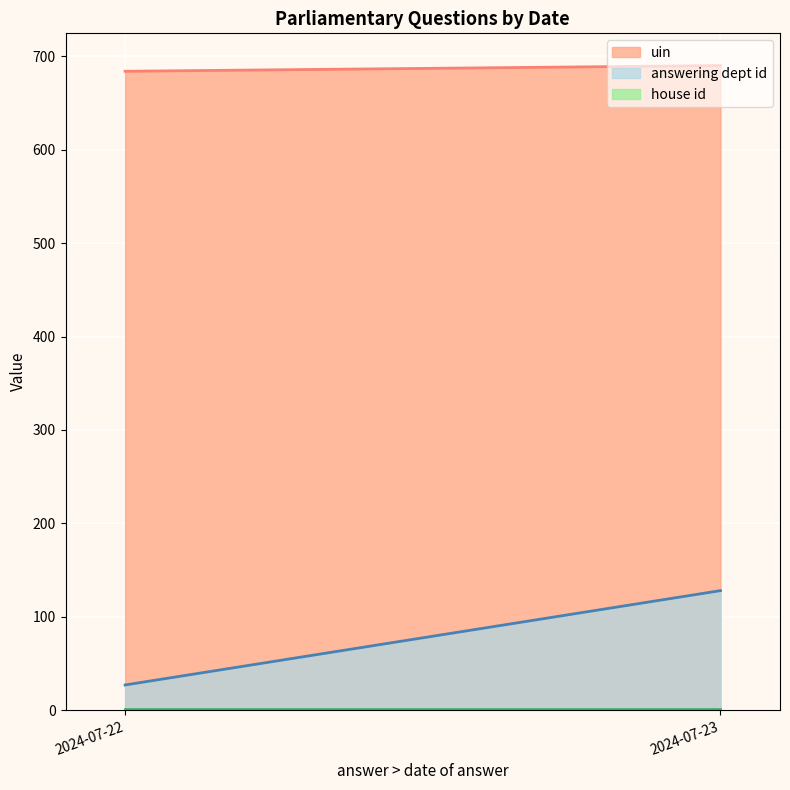

Is it true that house id equals 1 at 2024-07-23?

True